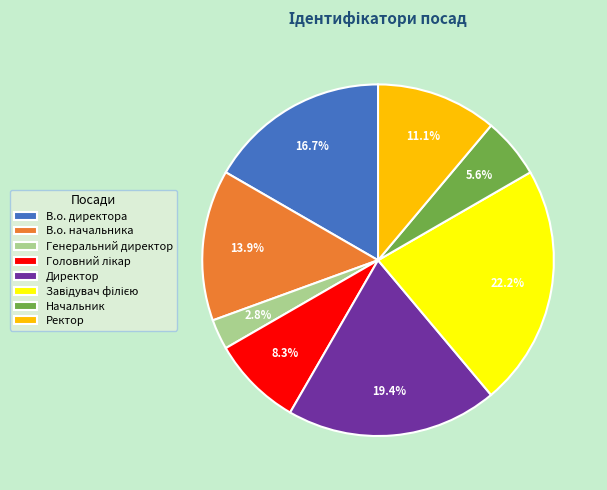

How much of the chart is everything except В.о. начальника?

86.1%